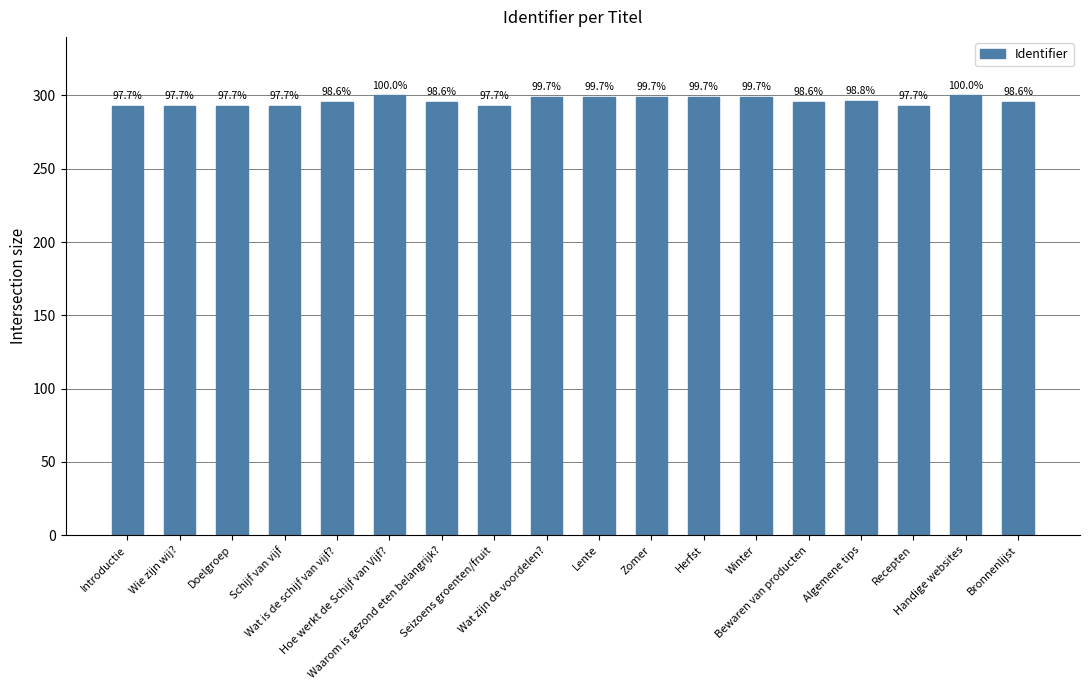

Rank the categories by value from highest to lowest.

Handige websites, Hoe werkt de Schijf van Vijf?, Wat zijn de voordelen?, Winter, Herfst, Zomer, Lente, Algemene tips, Bewaren van producten, Bronnenlijst, Wat is de schijf van vijf?, Waarom is gezond eten belangrijk?, Recepten, Seizoens groenten/fruit, Schijf van vijf, Doelgroep, Wie zijn wij?, Introductie